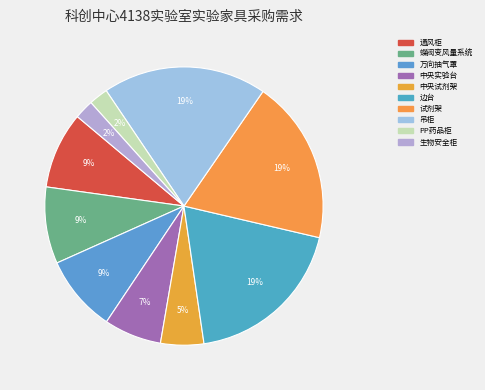

To the nearest percent, what is the average slice percentage?

10%